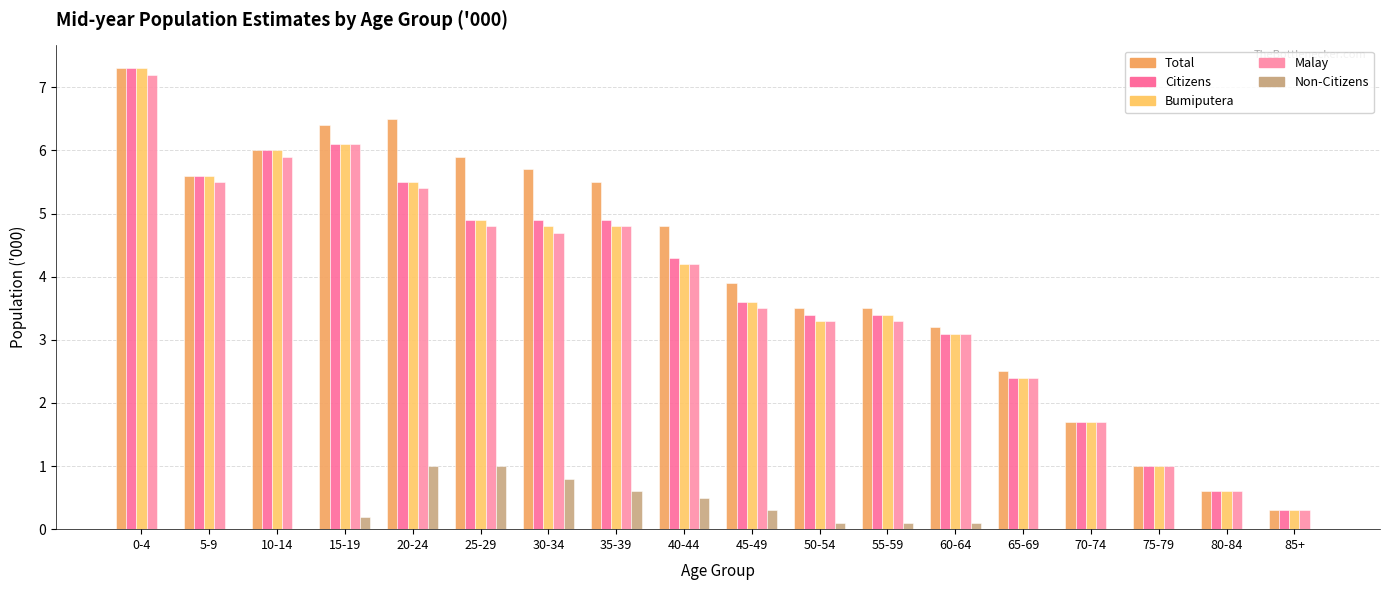

Reading left to right, what are all the values shown in this chart?

Total: 7.3	5.6	6.0	6.4	6.5	5.9	5.7	5.5	4.8	3.9	3.5	3.5	3.2	2.5	1.7	1.0	0.6	0.3
Citizens: 7.3	5.6	6.0	6.1	5.5	4.9	4.9	4.9	4.3	3.6	3.4	3.4	3.1	2.4	1.7	1.0	0.6	0.3
Bumiputera: 7.3	5.6	6.0	6.1	5.5	4.9	4.8	4.8	4.2	3.6	3.3	3.4	3.1	2.4	1.7	1.0	0.6	0.3
Malay: 7.2	5.5	5.9	6.1	5.4	4.8	4.7	4.8	4.2	3.5	3.3	3.3	3.1	2.4	1.7	1.0	0.6	0.3
Non-Citizens: 0.0	0.0	0.0	0.2	1.0	1.0	0.8	0.6	0.5	0.3	0.1	0.1	0.1	0.0	0.0	0.0	0.0	0.0